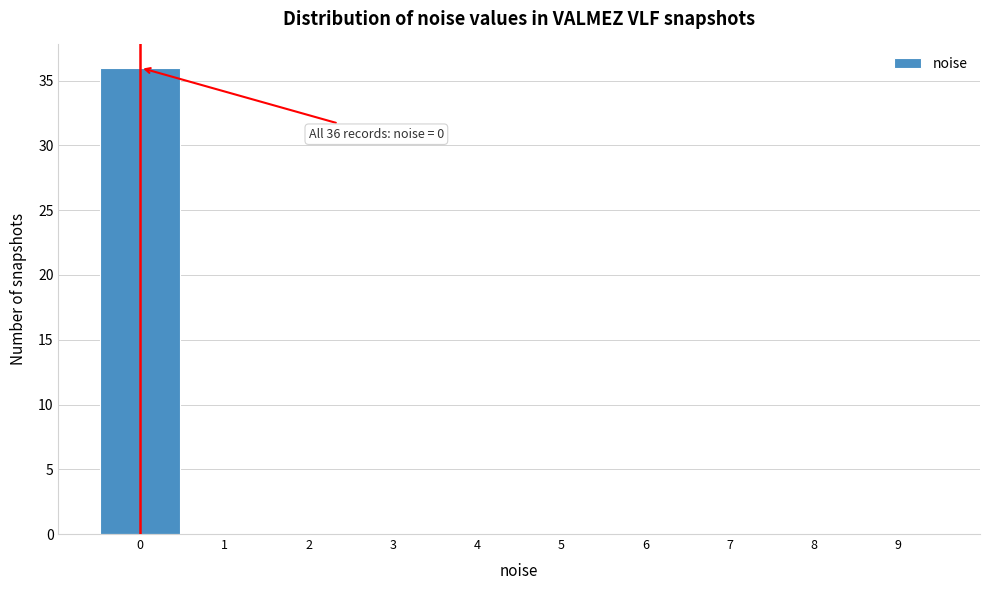

Which range on the x-axis has the tallest bar?

-0.5 to 0.5